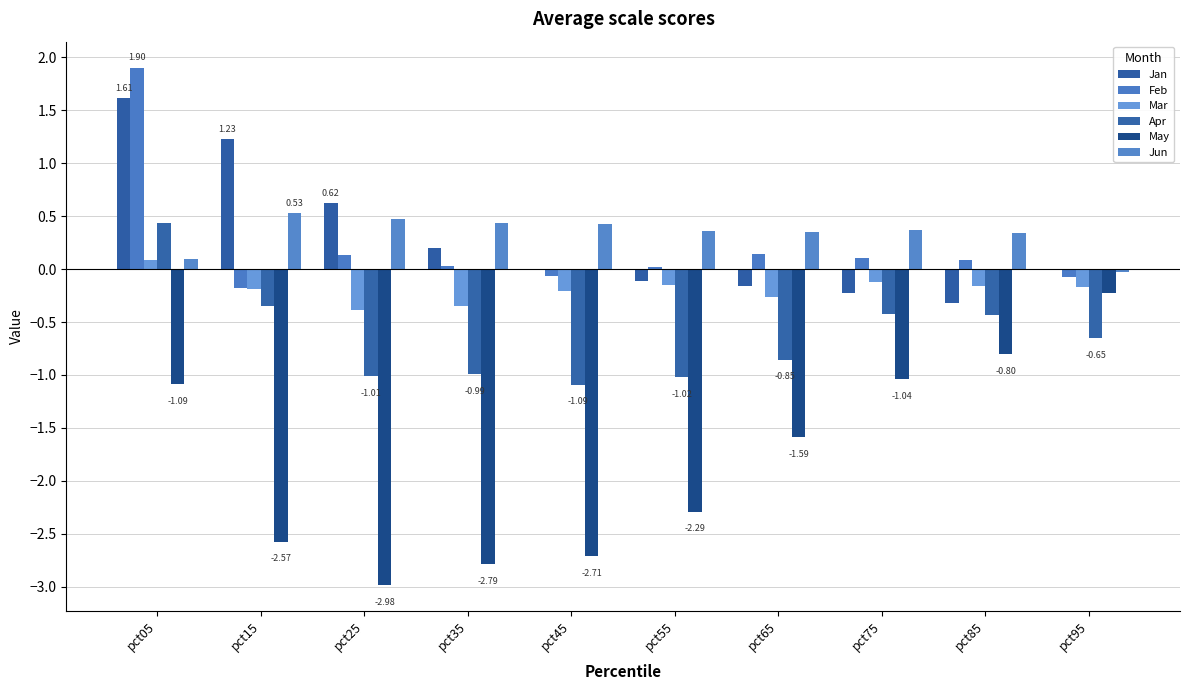

What is the spread (max minus min) of values at pct35?

3.2